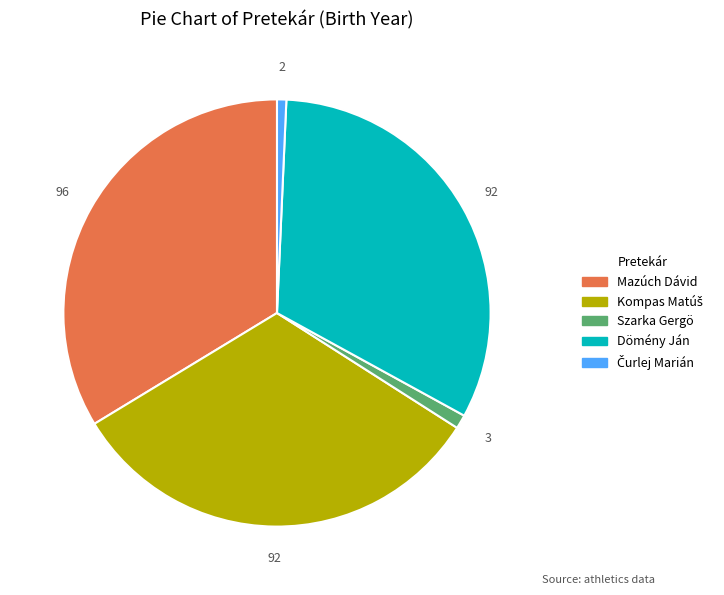

Is Dömény Ján the majority of the pie?

No